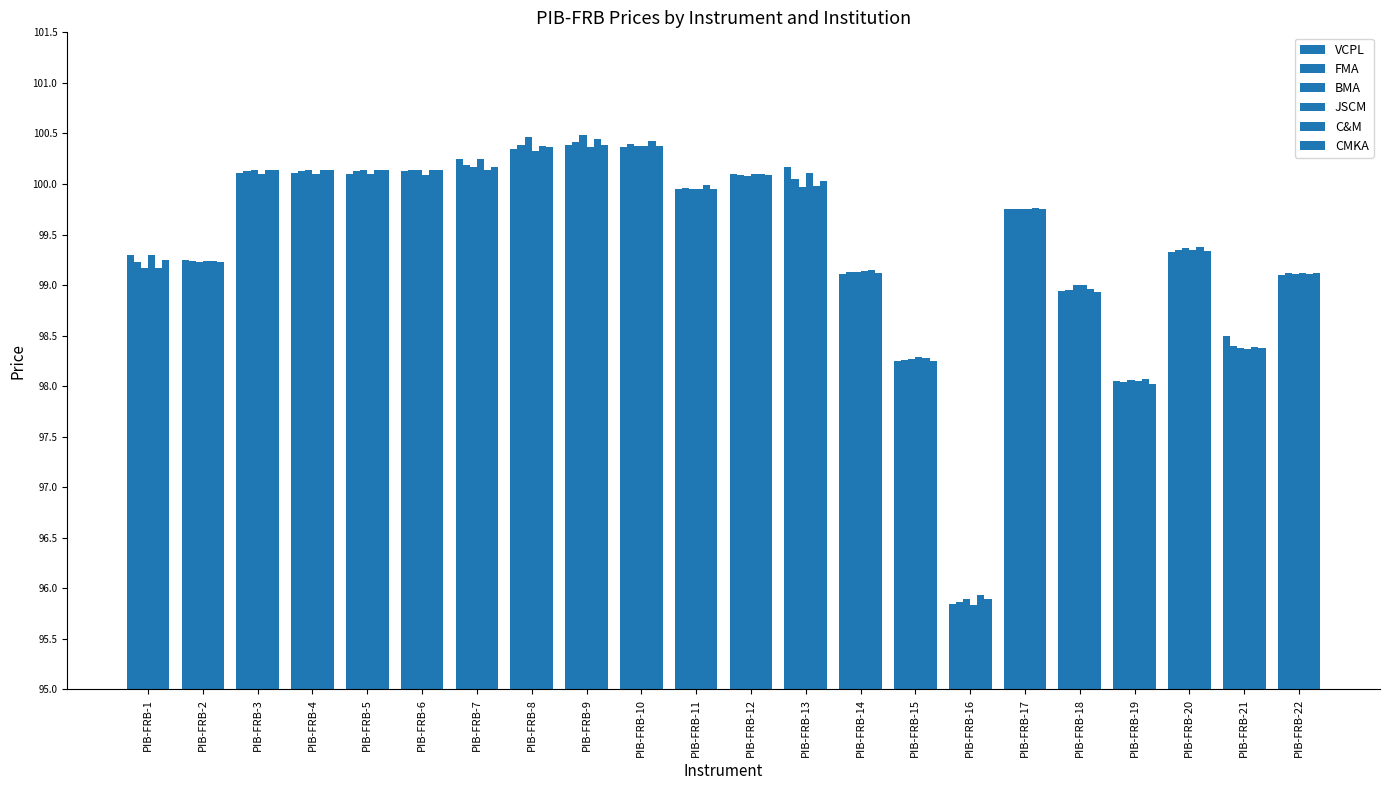

Does the chart contain stacked bars?

No